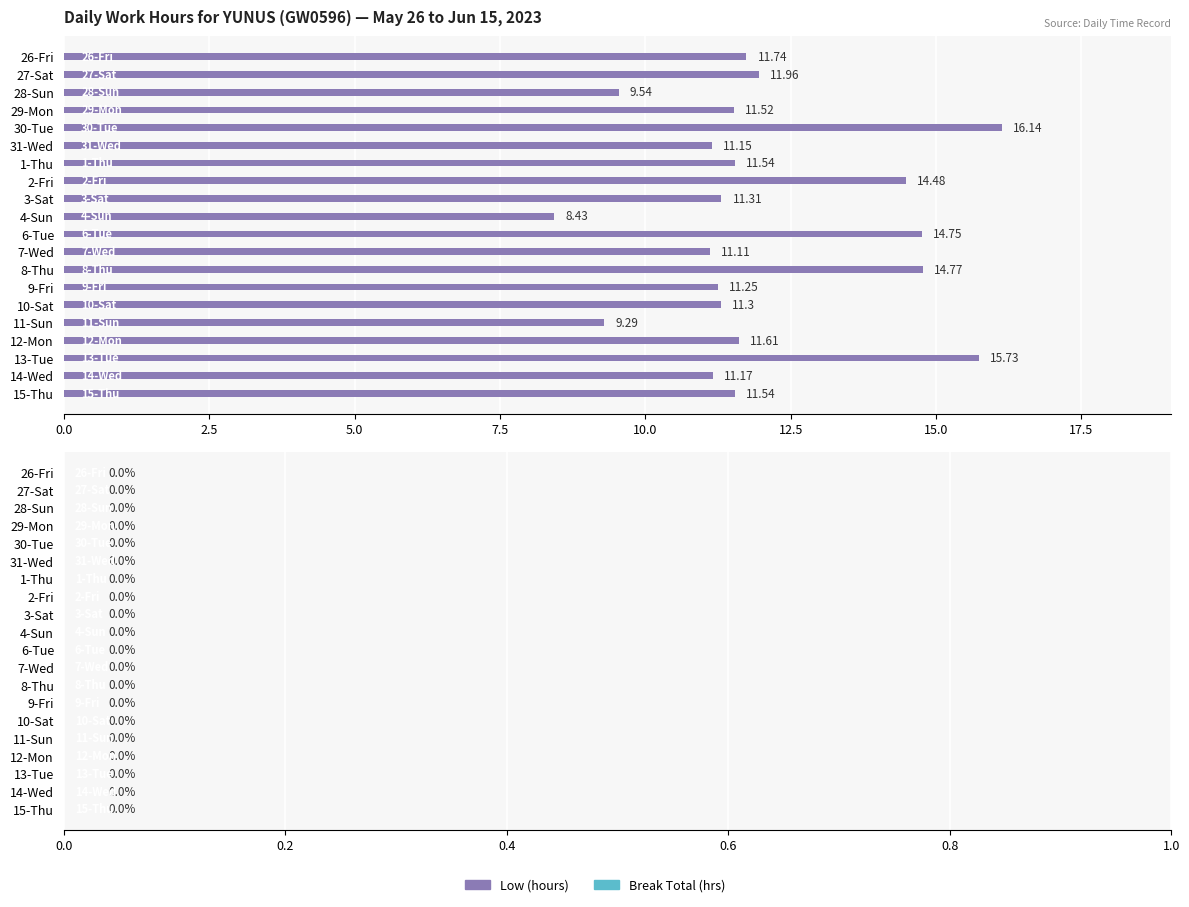

What is the difference between the maximum and minimum values?

7.7